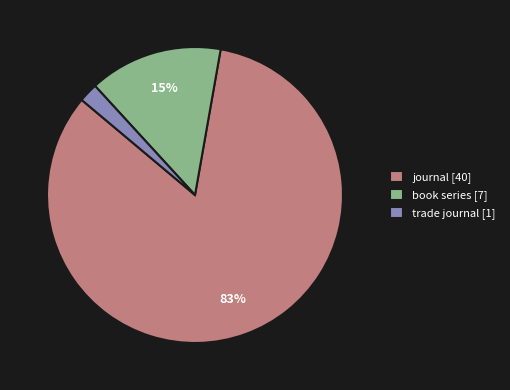

Combined, do book series [7] and journal [40] account for over 50%?

Yes